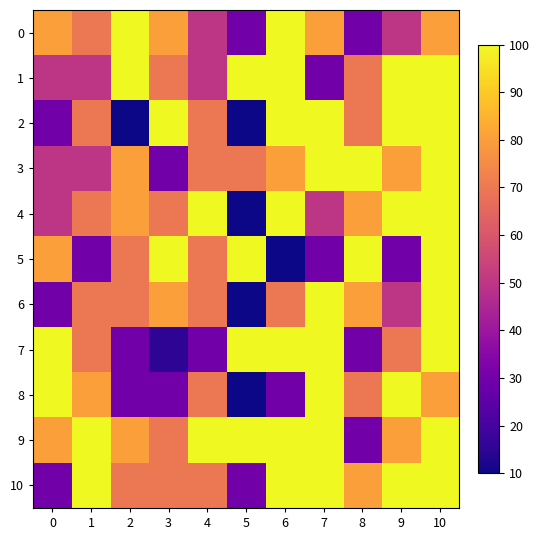

Rank the series by their maximum value, from lowest to highest.

0, 1, 2, 3, 4, 5, 6, 7, 8, 9, 10